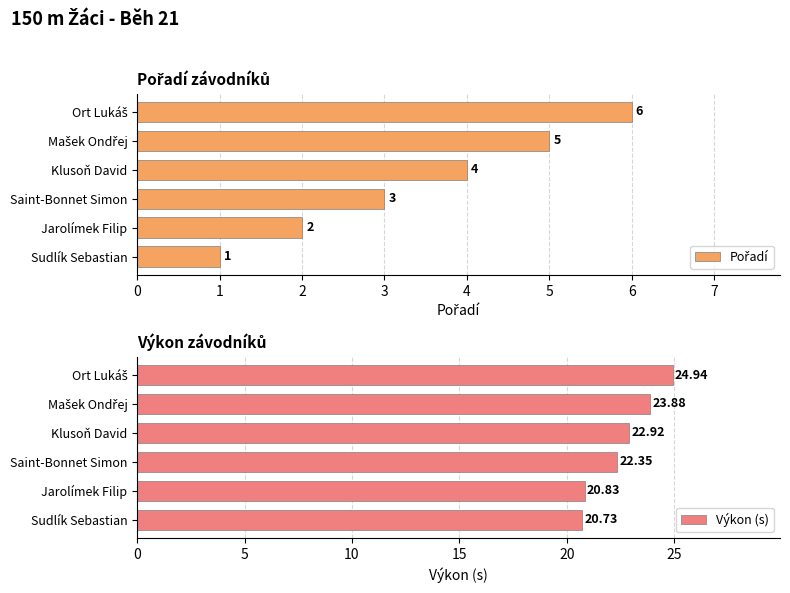

What is the greatest value displayed?

24.9